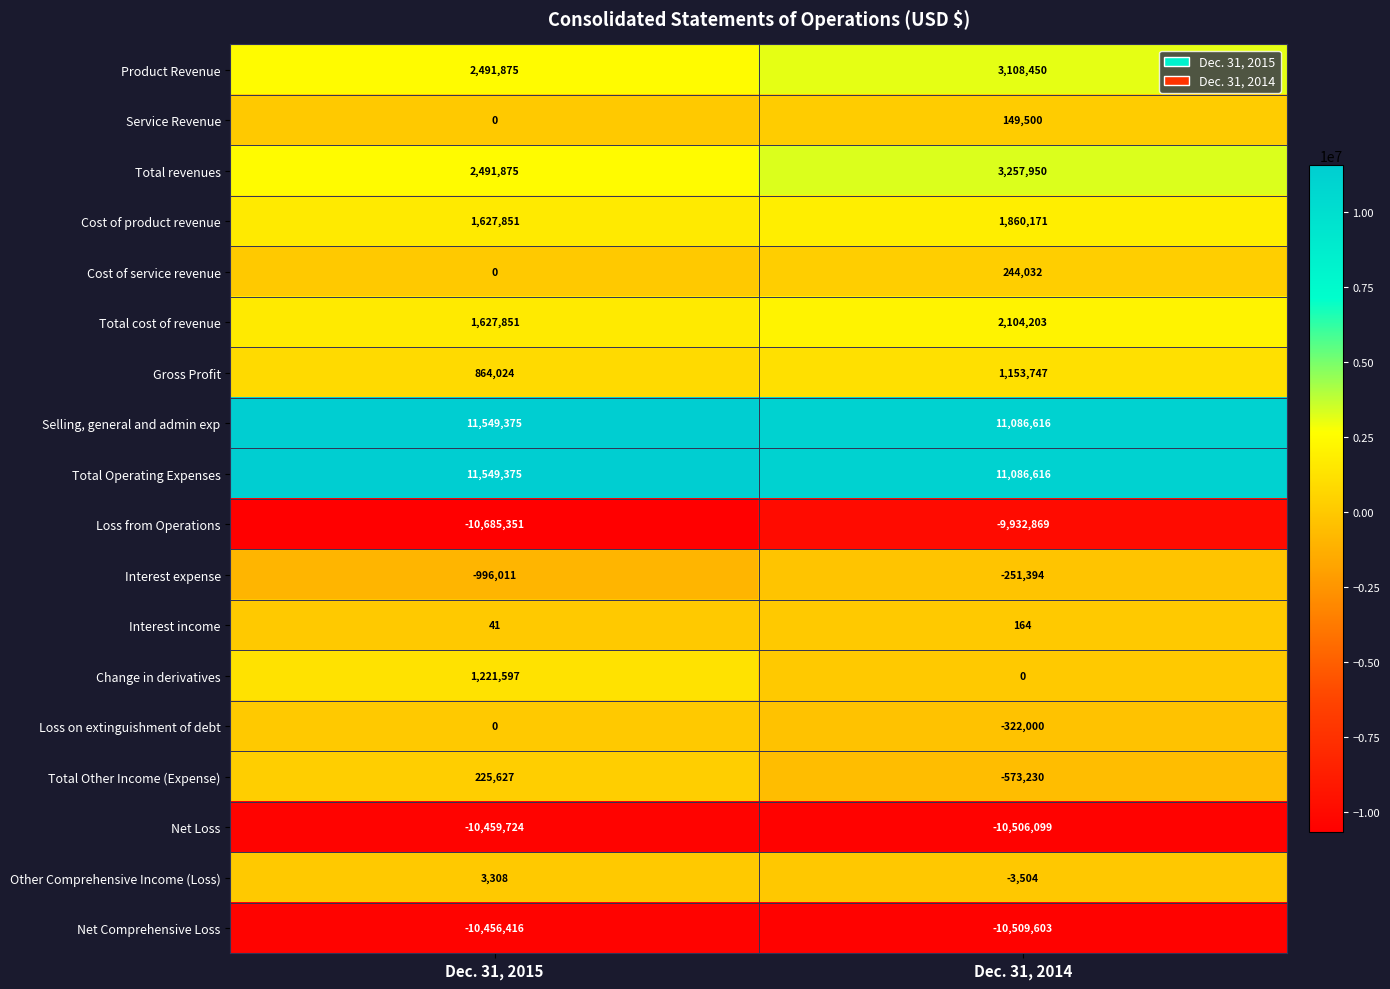

Is it true that Interest income equals 41 at Dec. 31, 2015?

True